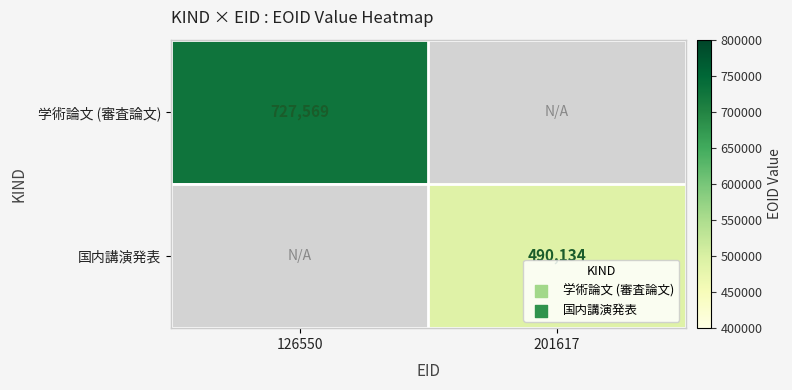

The value of 学術論文 (審査論文) at 126550 is 1217508. True or false?

False